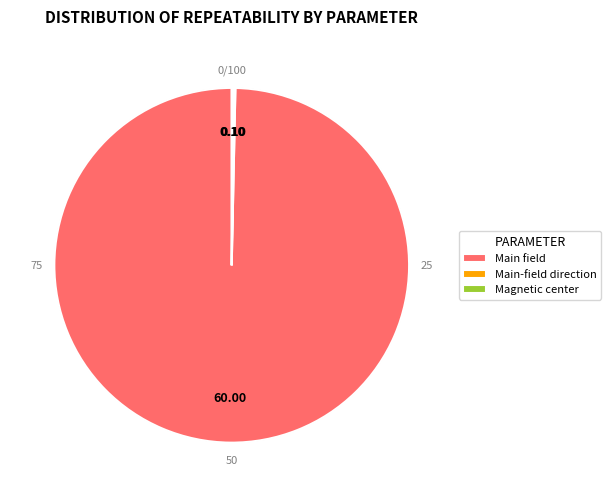

Count the number of slices in the pie.

3